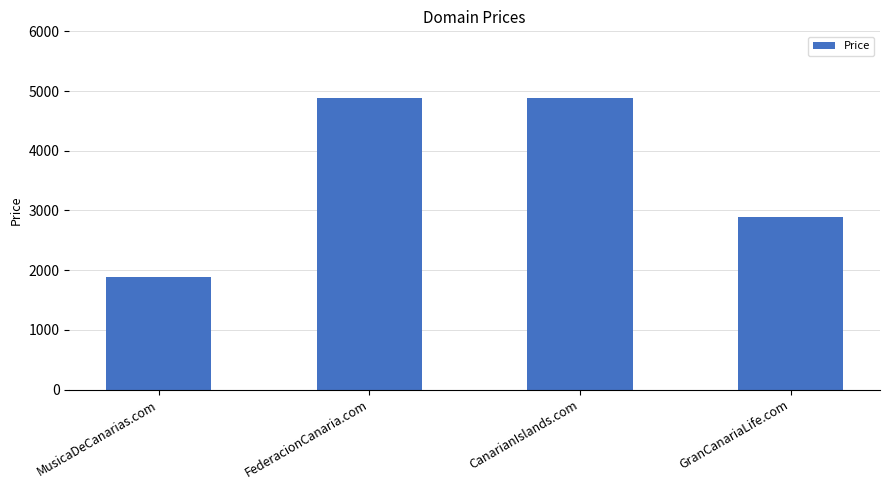

At which label is the value closest to 3388?

GranCanariaLife.com